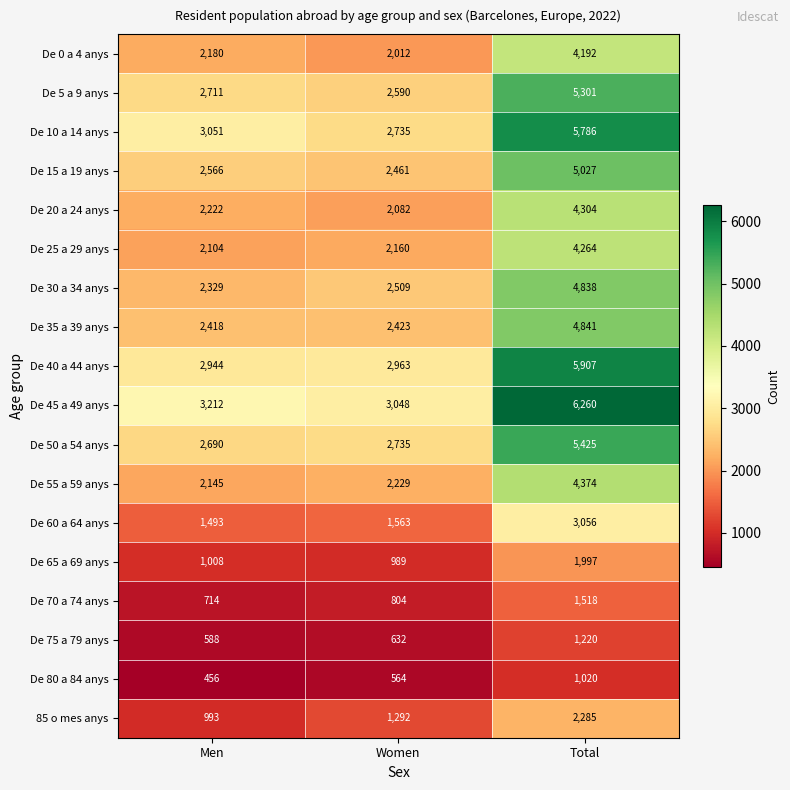

Which label corresponds to the smallest value in the chart?

Men